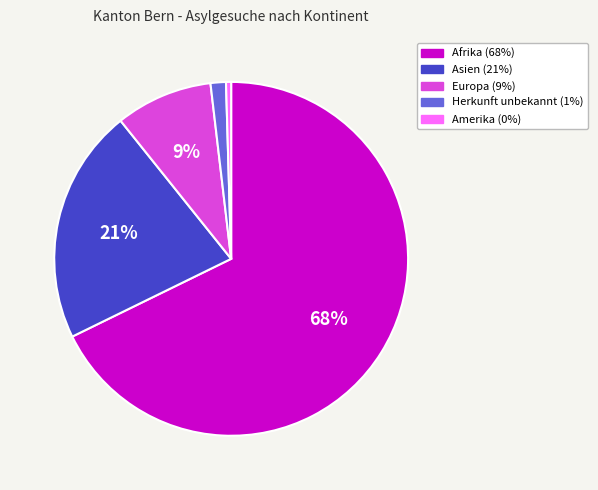

Rank the categories by value from highest to lowest.

Afrika, Asien, Europa, Herkunft unbekannt, Amerika